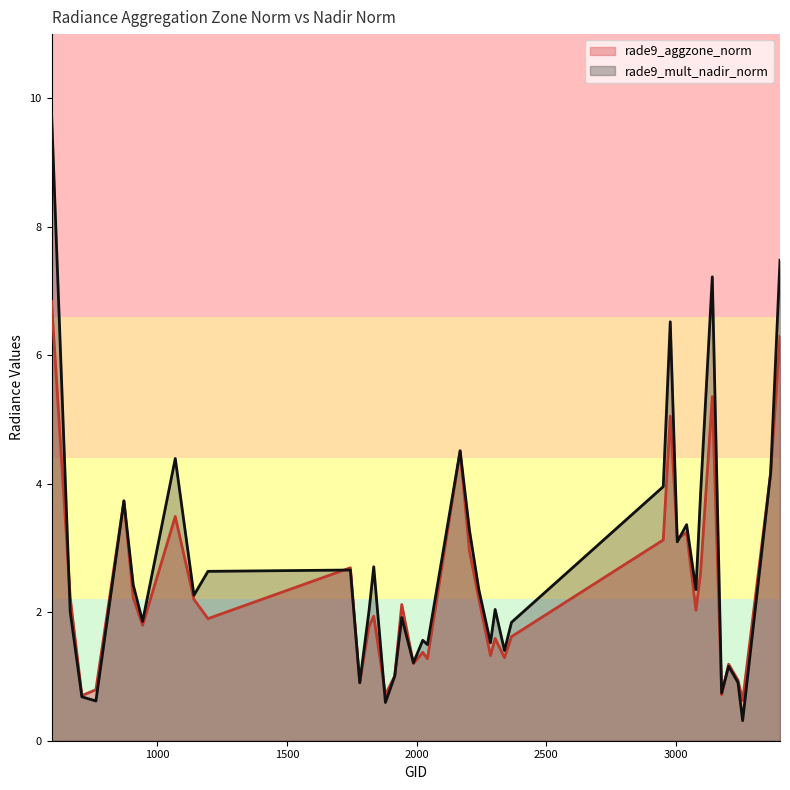

Is the value of rade9_mult_nadir_norm at 3401 greater than the value of rade9_aggzone_norm at 764?

Yes